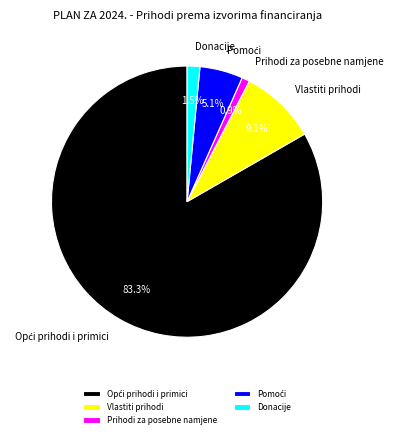

Is it true that Prihodi za posebne namjene is 11% of the pie?

False